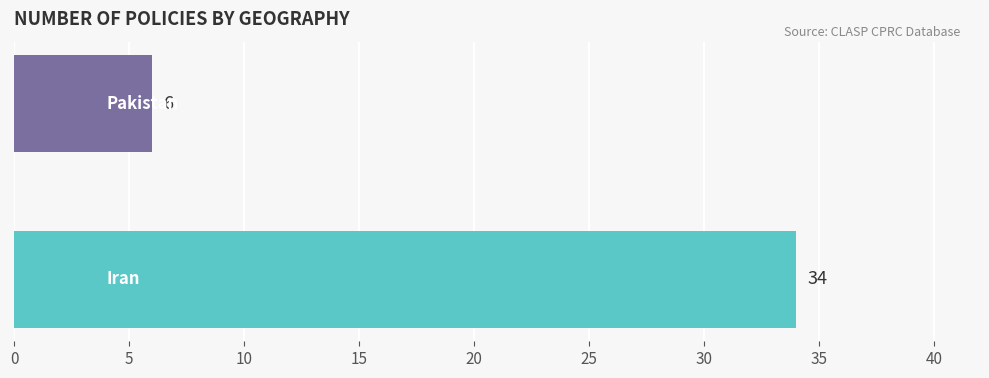

What is the difference between the maximum and minimum values?

28